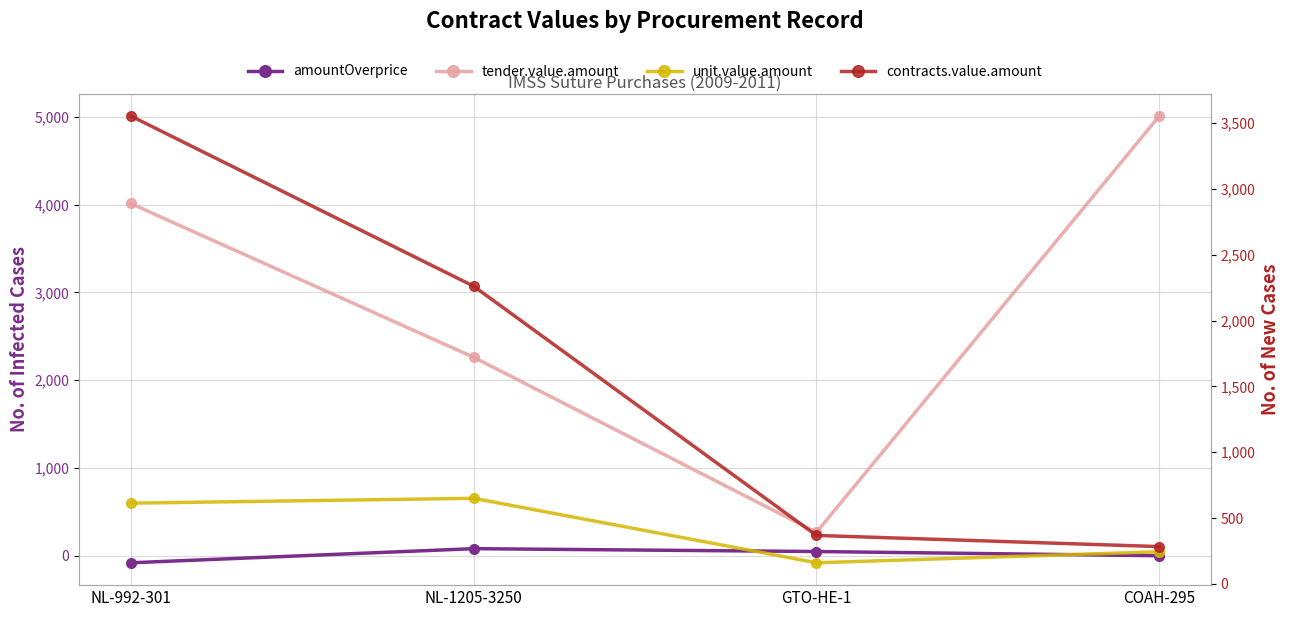

At which label does contracts.value.amount reach its peak?

NL-992-301